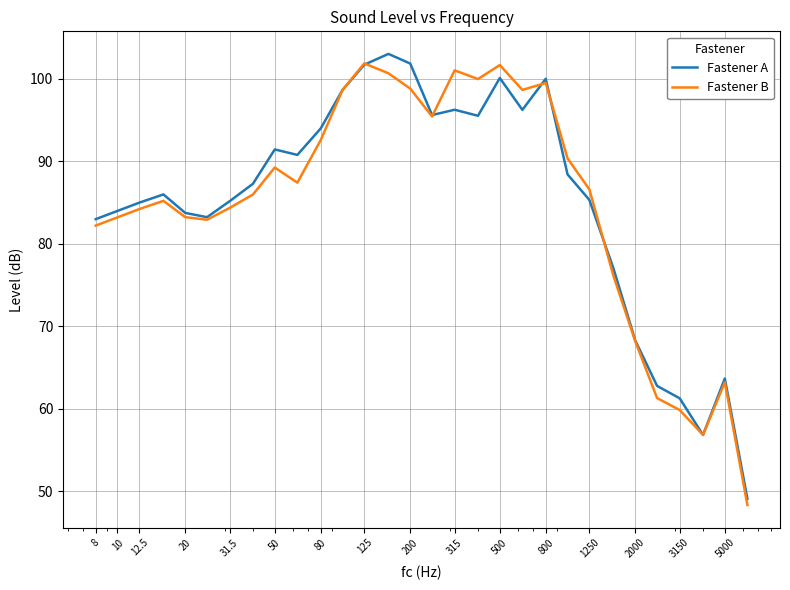

What is the highest value of the Fastener A series?

103.0